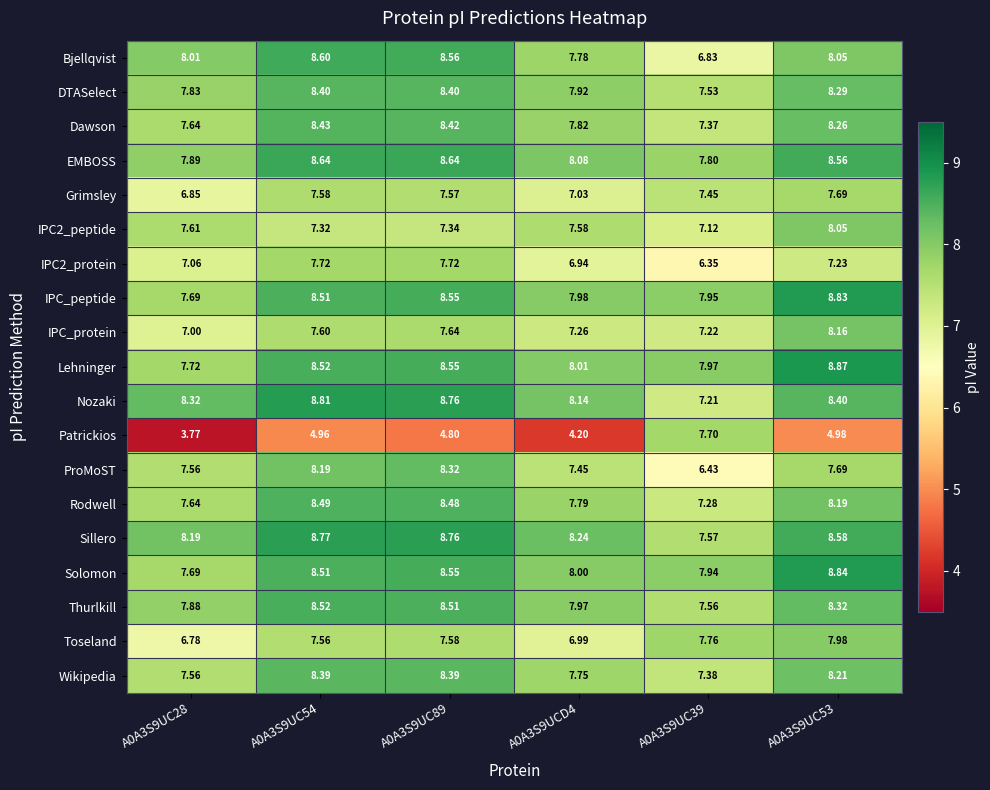

Between A0A3S9UC28 and A0A3S9UC53, which series saw the biggest shift?

Patrickios